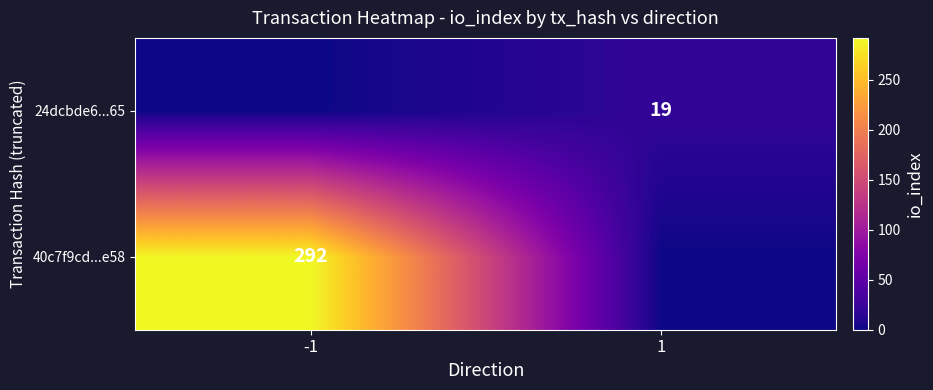

The 40c7f9cd...e58 series shows 292 at -1. True or false?

True